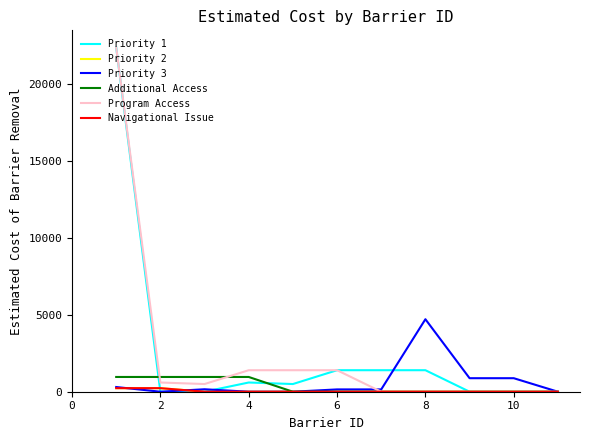

Does the chart have visible grid lines?

No